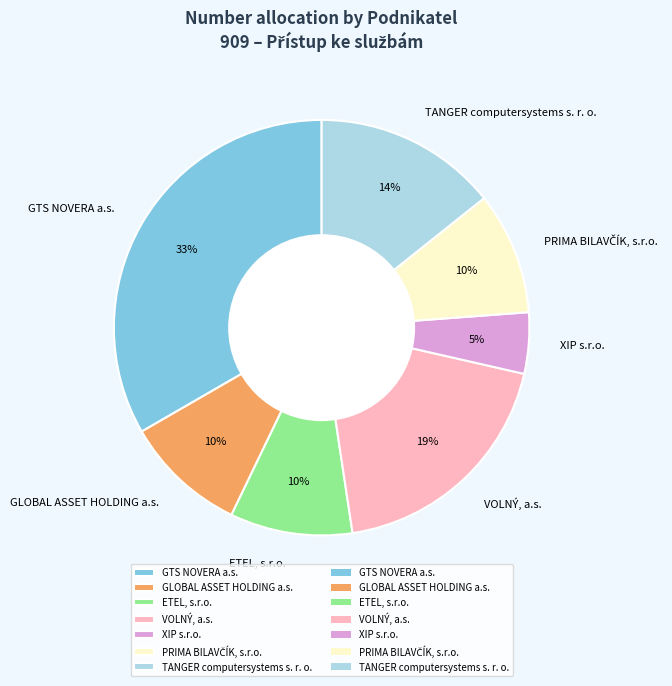

True or false: VOLNÝ, a.s. accounts for 12% of the total.

False